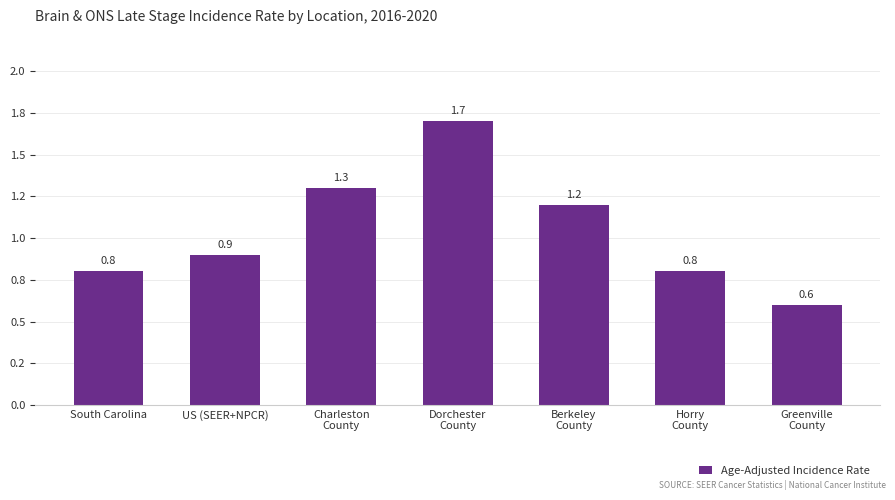

What is the difference between the values at Dorchester
County and Greenville
County?

1.1